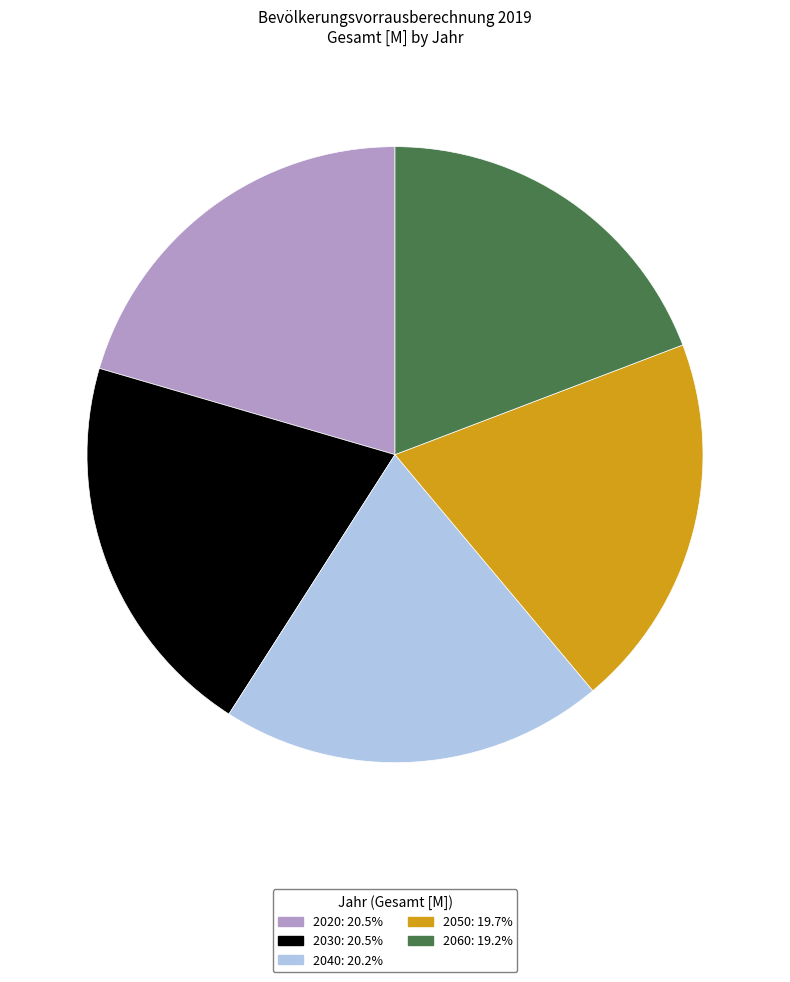

The 2040 slice represents 28% of the pie. True or false?

False